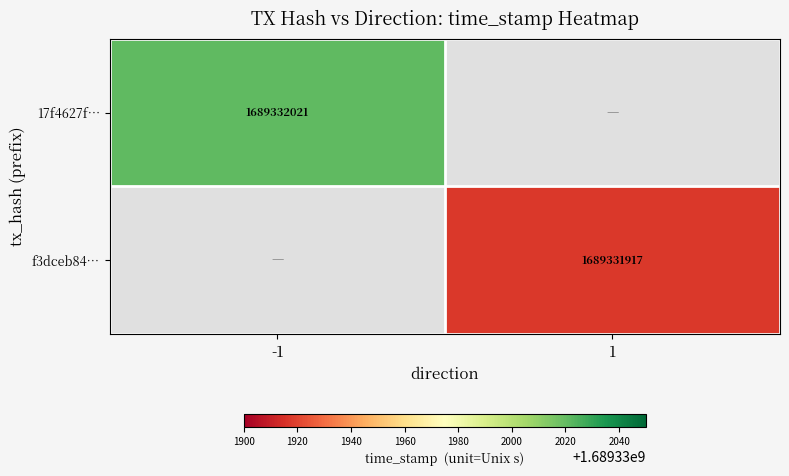

The value of 17f4627f… at -1 is 2652285589. True or false?

False